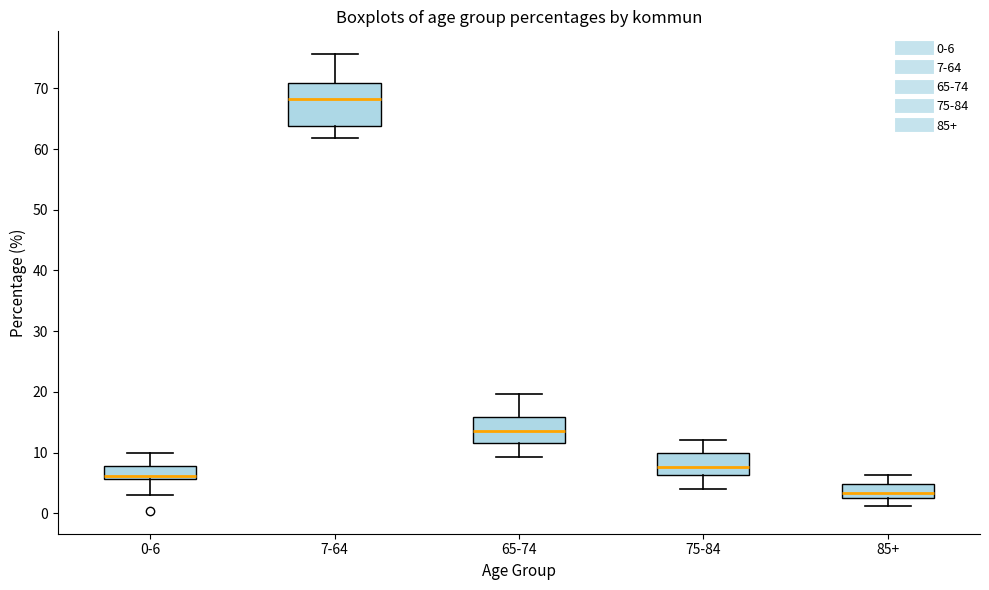

Where is the lower edge of the box for 75-84 on the y-axis? The values are not printed on the chart, so give them approximately, as read against the axis.

6